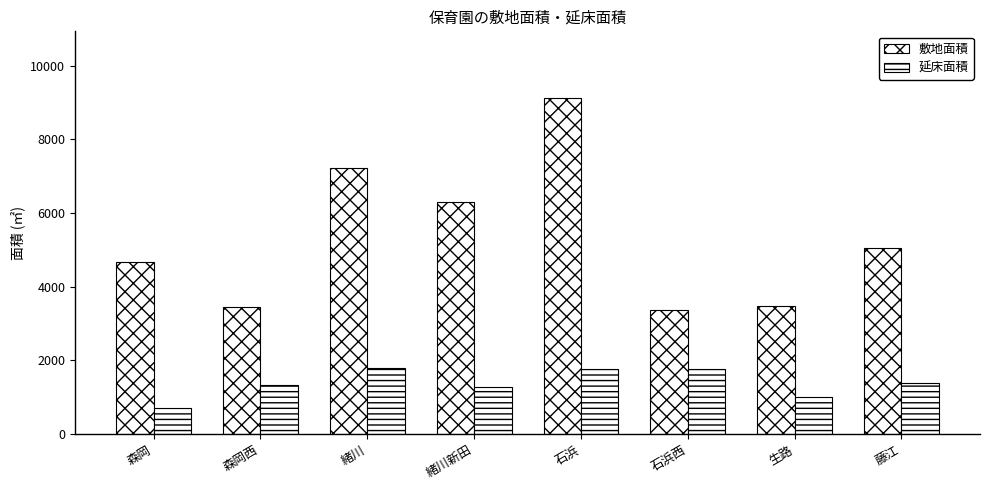

How many bars are there in each group?

2